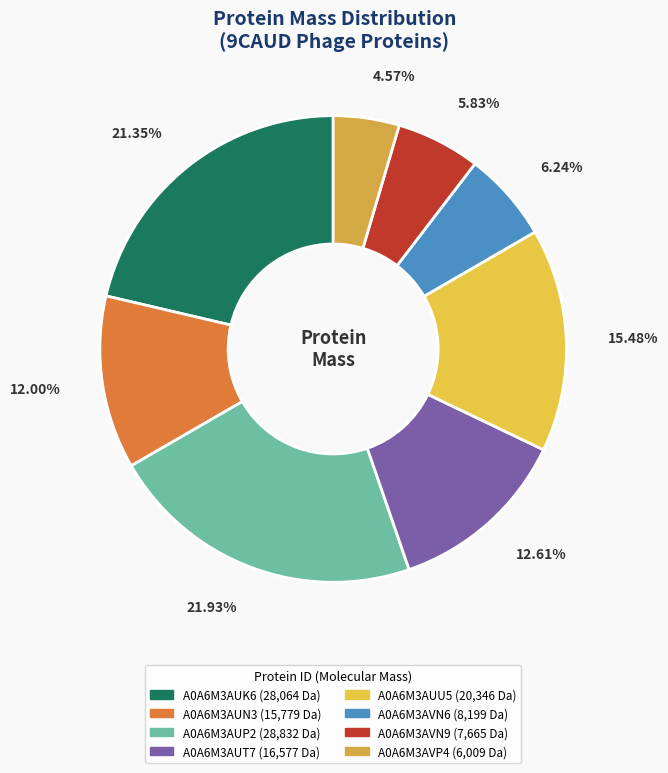

Approximately how many times larger is the value at A0A6M3AUK6 compared to A0A6M3AUT7?

1.7